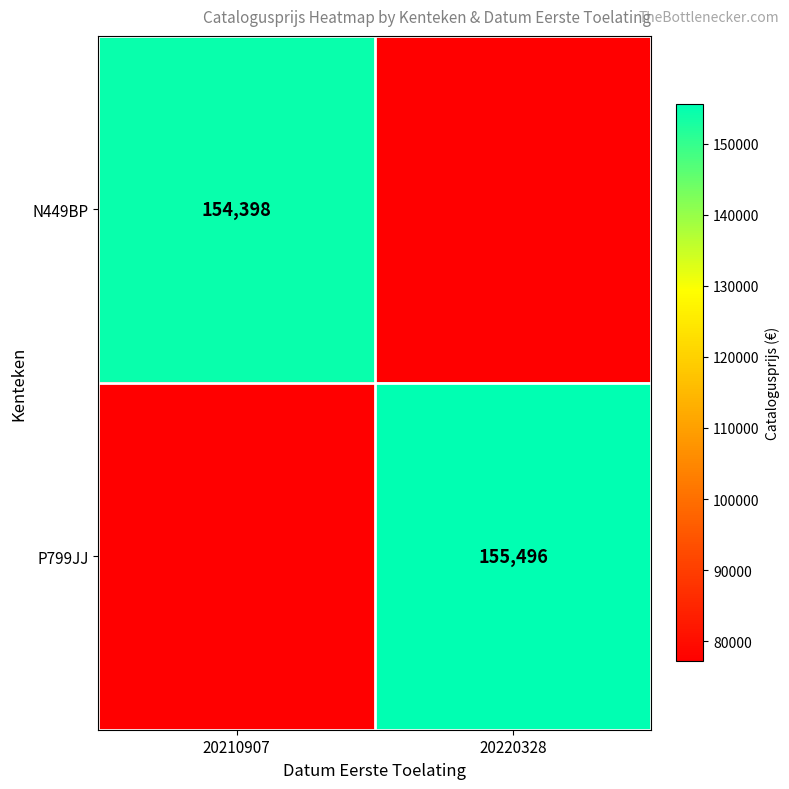

True or false: N449BP has a value of 154398 at 20210907.

True